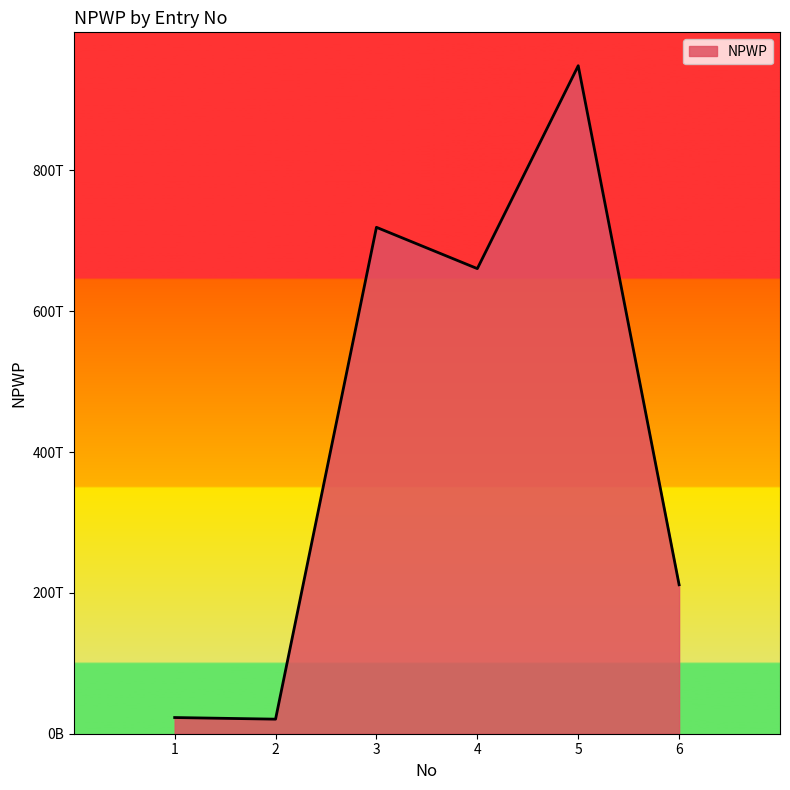

What is the sum of all values?

2583237453820000